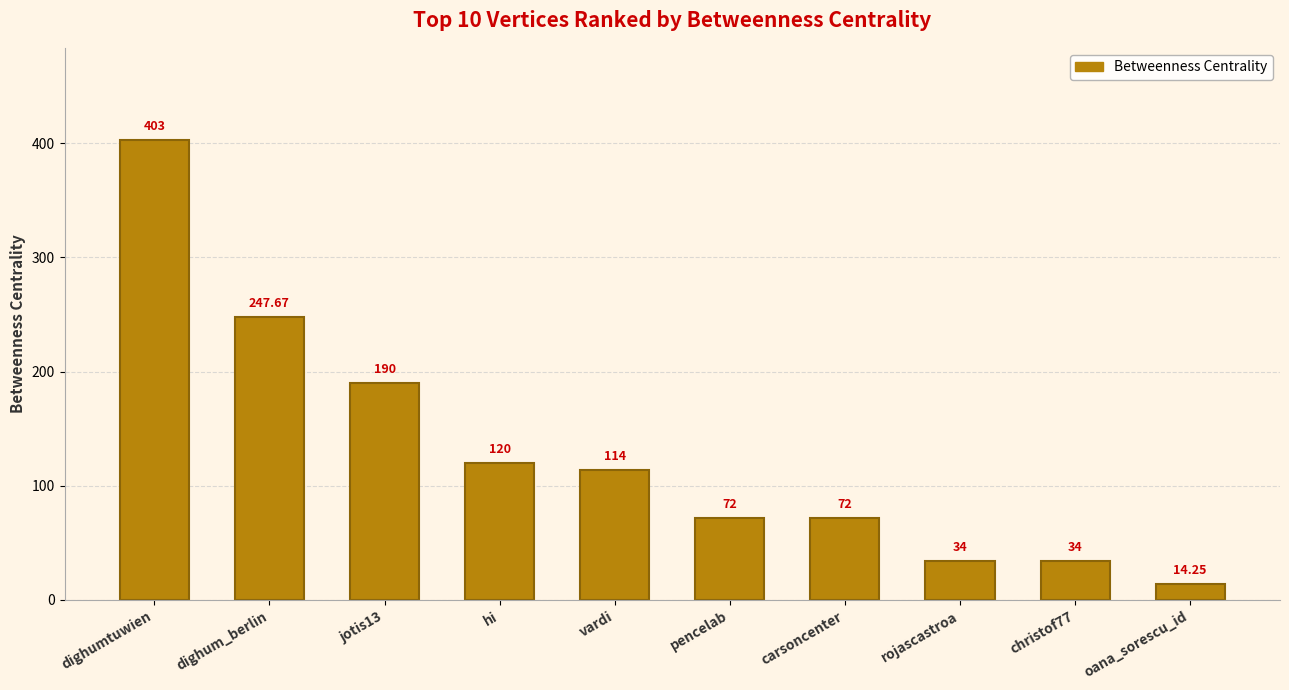

Where does the data first go above 114?

dighumtuwien